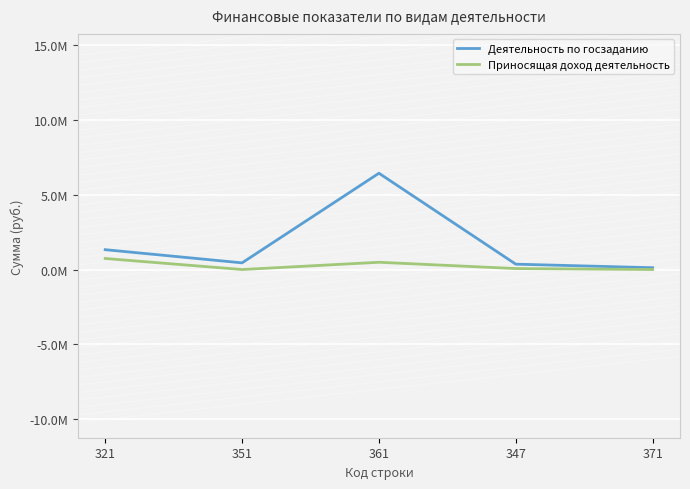

The Деятельность по госзаданию series shows 357650.0 at 347. True or false?

True